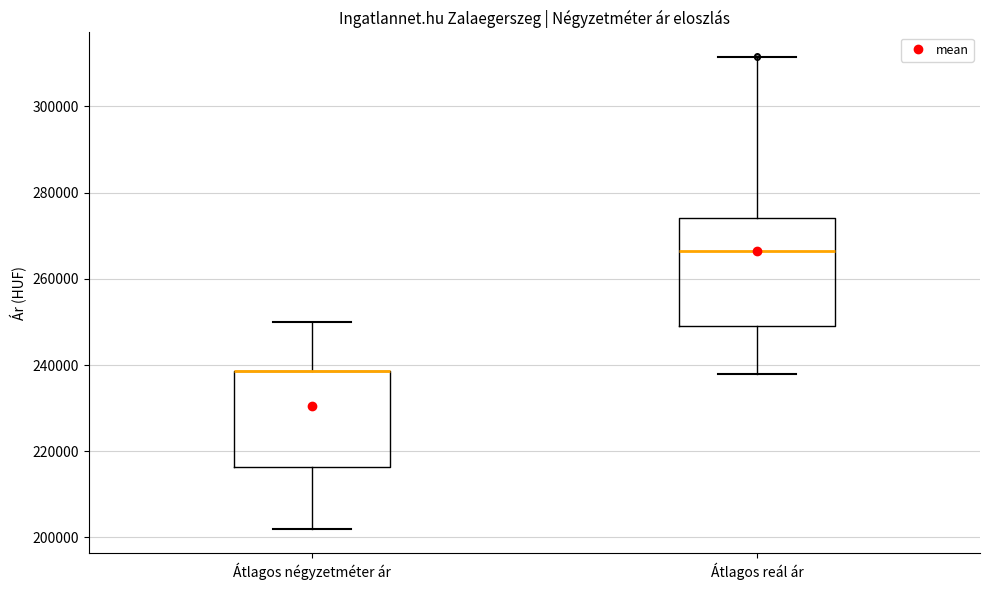

Comparing the boxes themselves (not the whiskers), which one is the tallest?

Átlagos reál ár